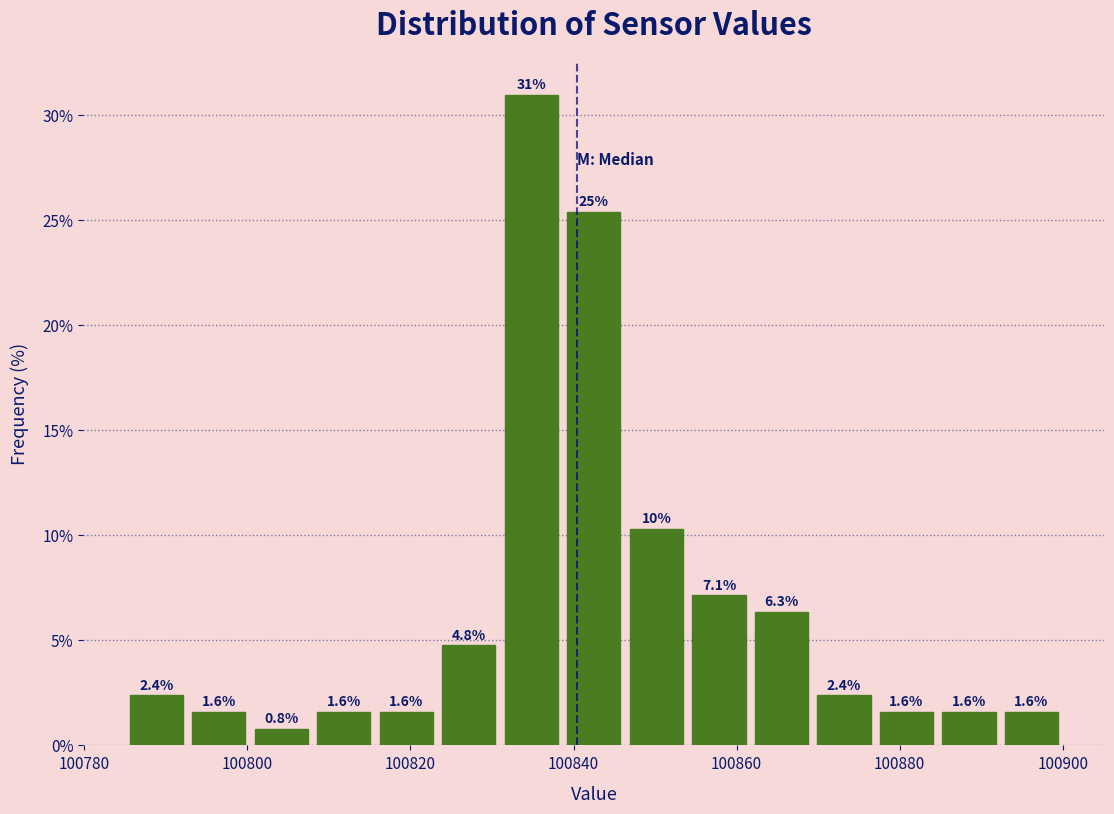

Around what value on the x-axis is the tallest bar? Give the approximate position of its centre, as read against the axis.

100834